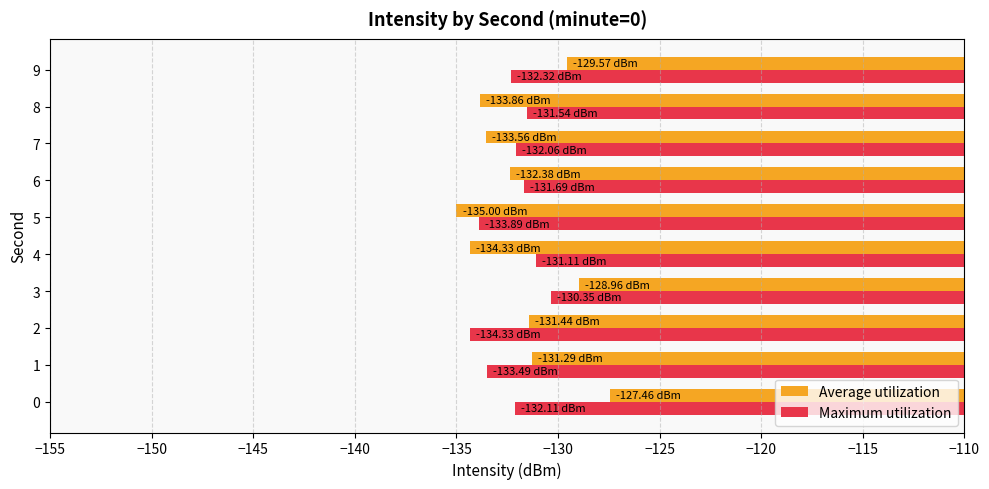

What is the total value across all series at 1?

-264.8